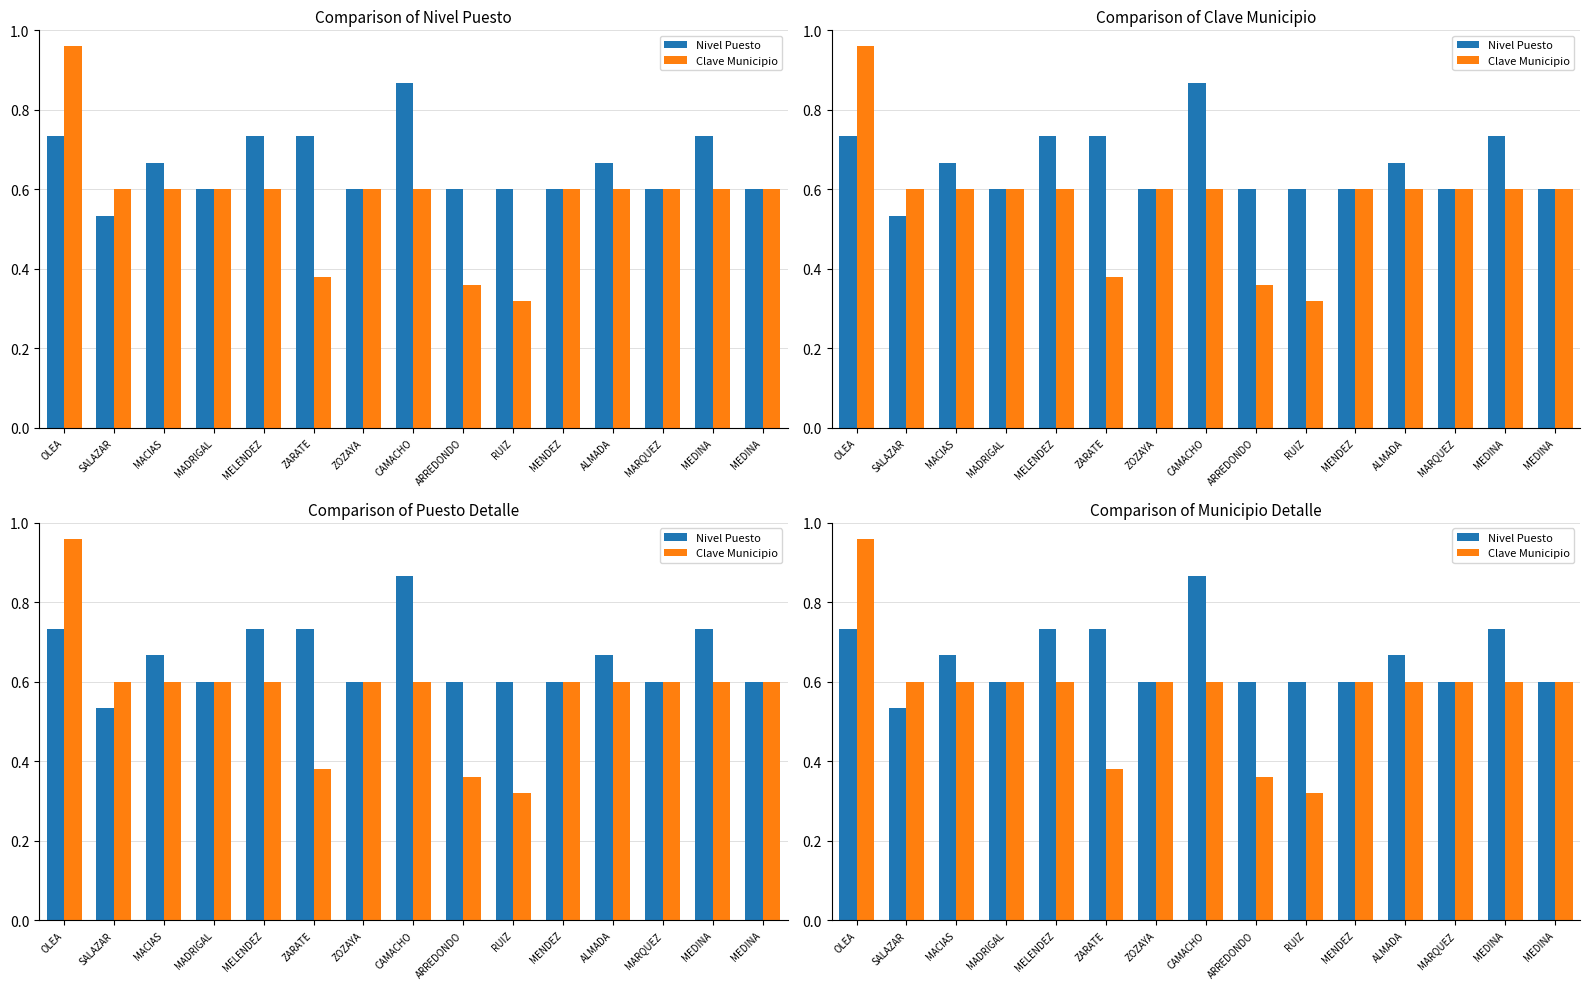

What is the label of the 4th bar from the left?

MADRIGAL